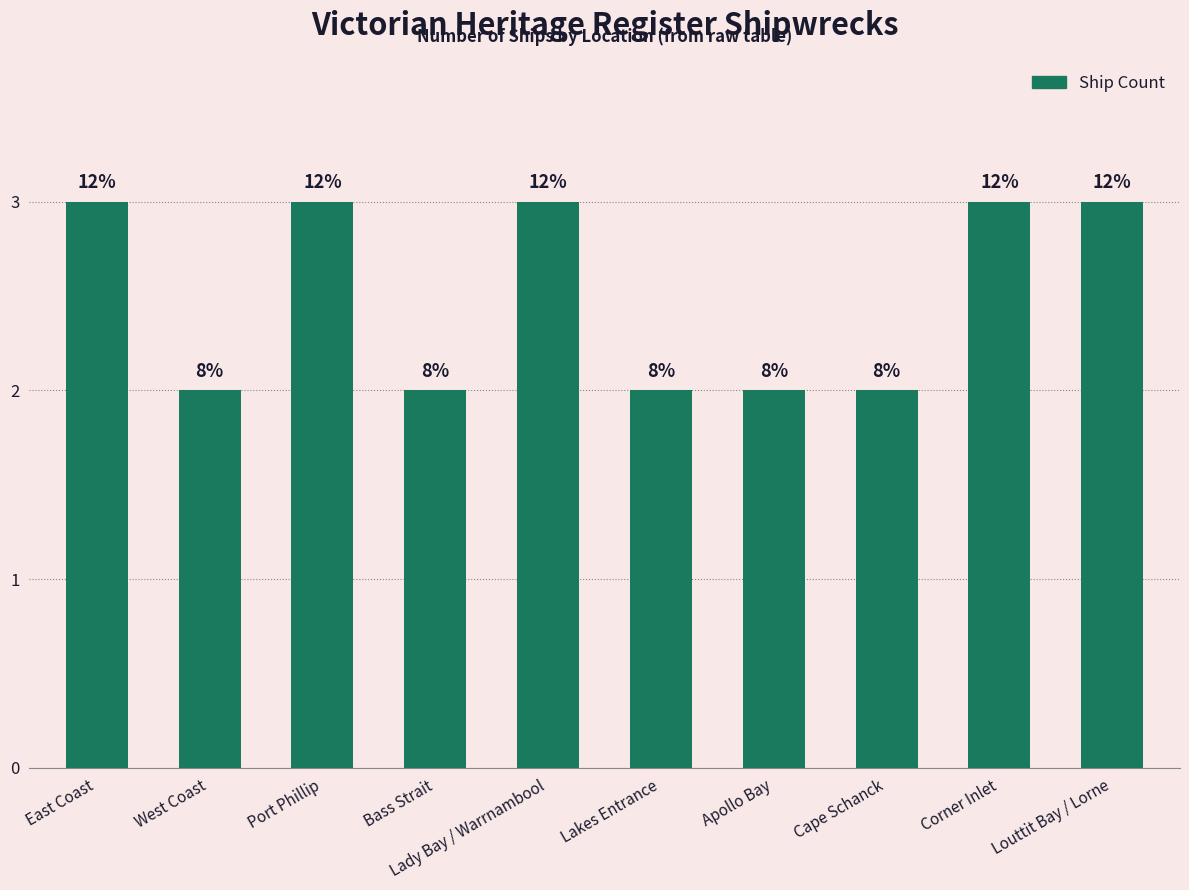

What is the change in value from East Coast to Bass Strait?

-1